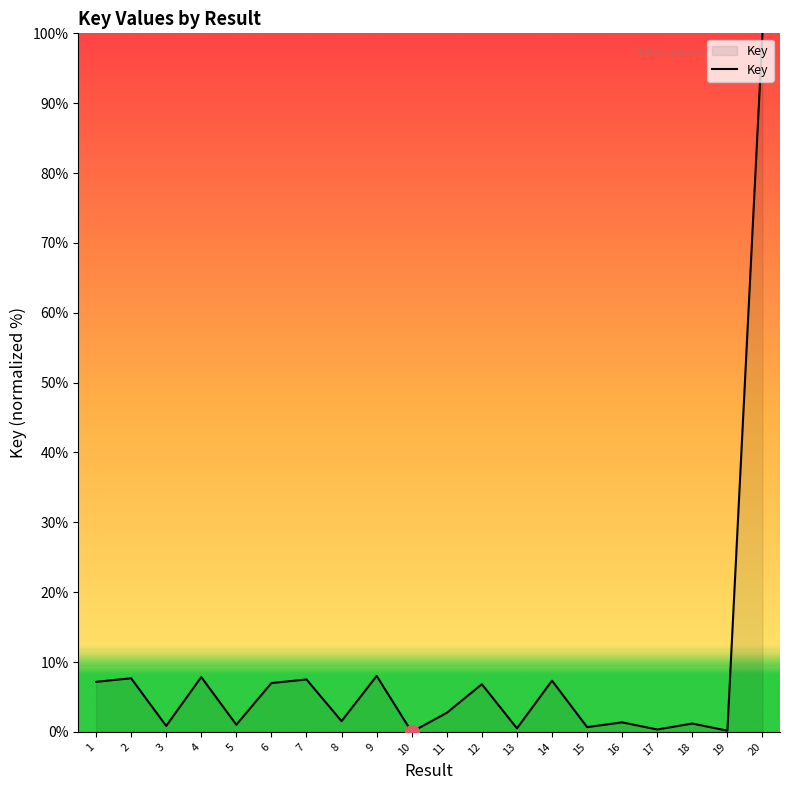

What is the sum of the values at 3 and 1?

8.0